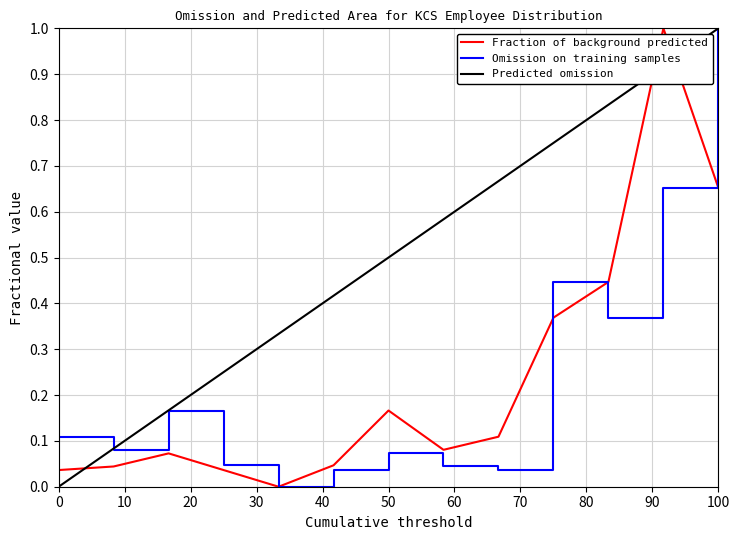

True or false: Fraction of background predicted and Predicted omission cross at least once.

True